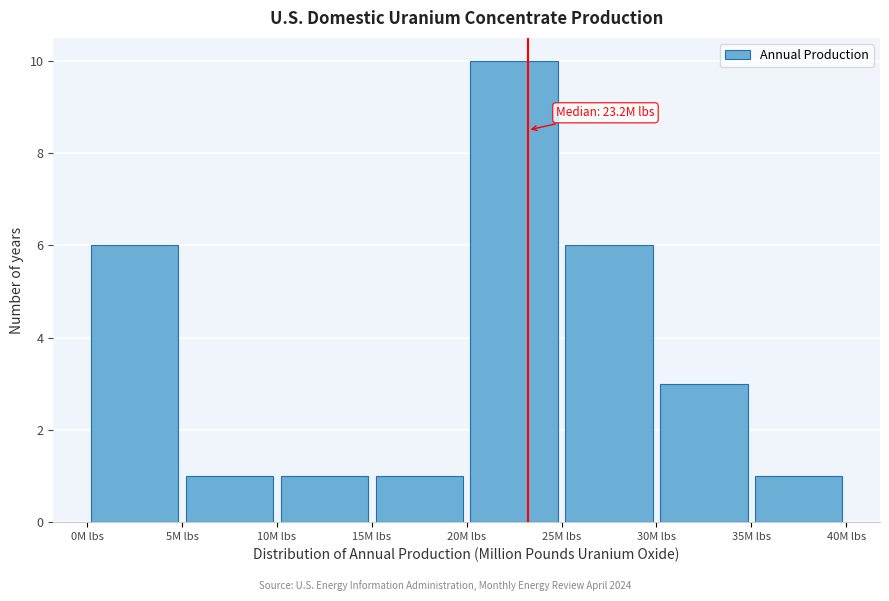

Which range on the x-axis has the tallest bar?

20 to 25